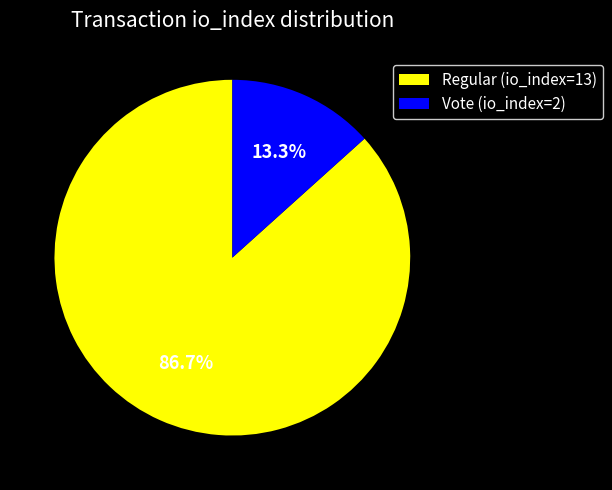

Combined, do Vote (io_index=2) and Regular (io_index=13) account for over 50%?

Yes